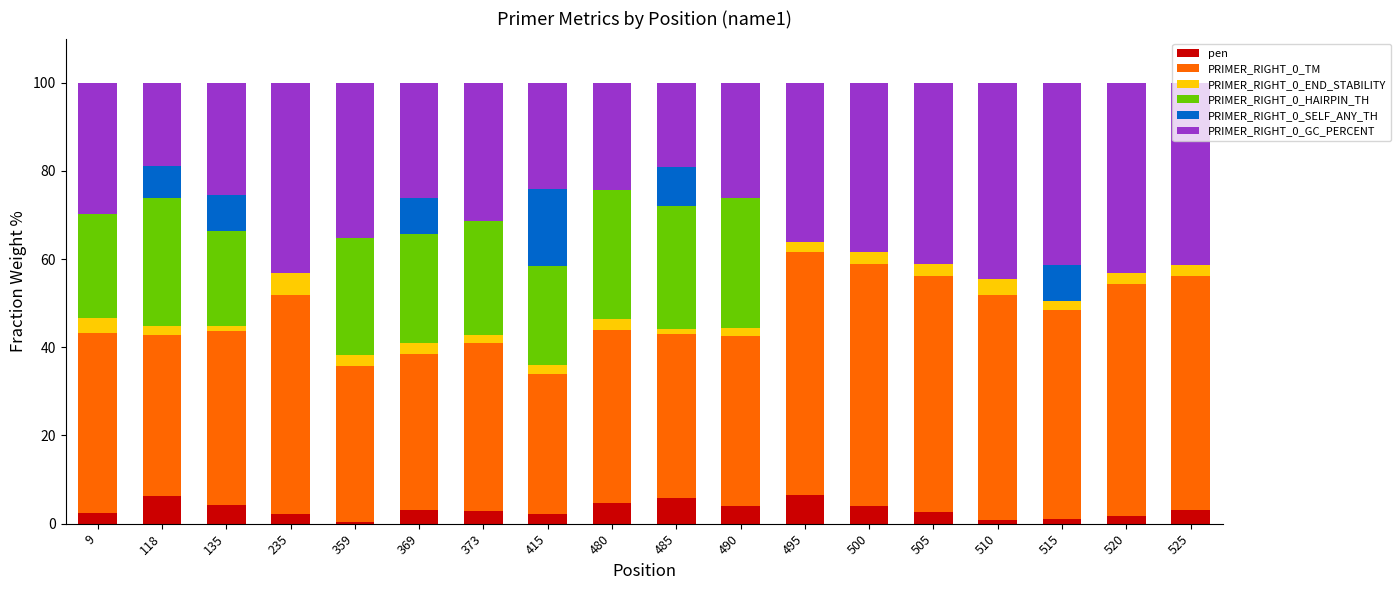

The pen series shows 5.8 at 485. True or false?

True